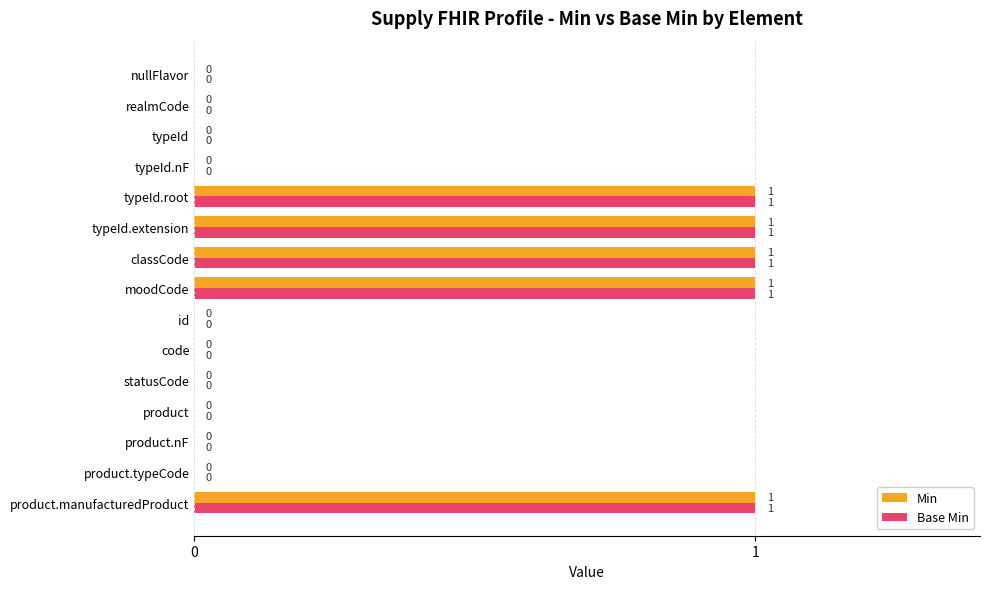

The Base Min series shows 0 at typeId.root. True or false?

False